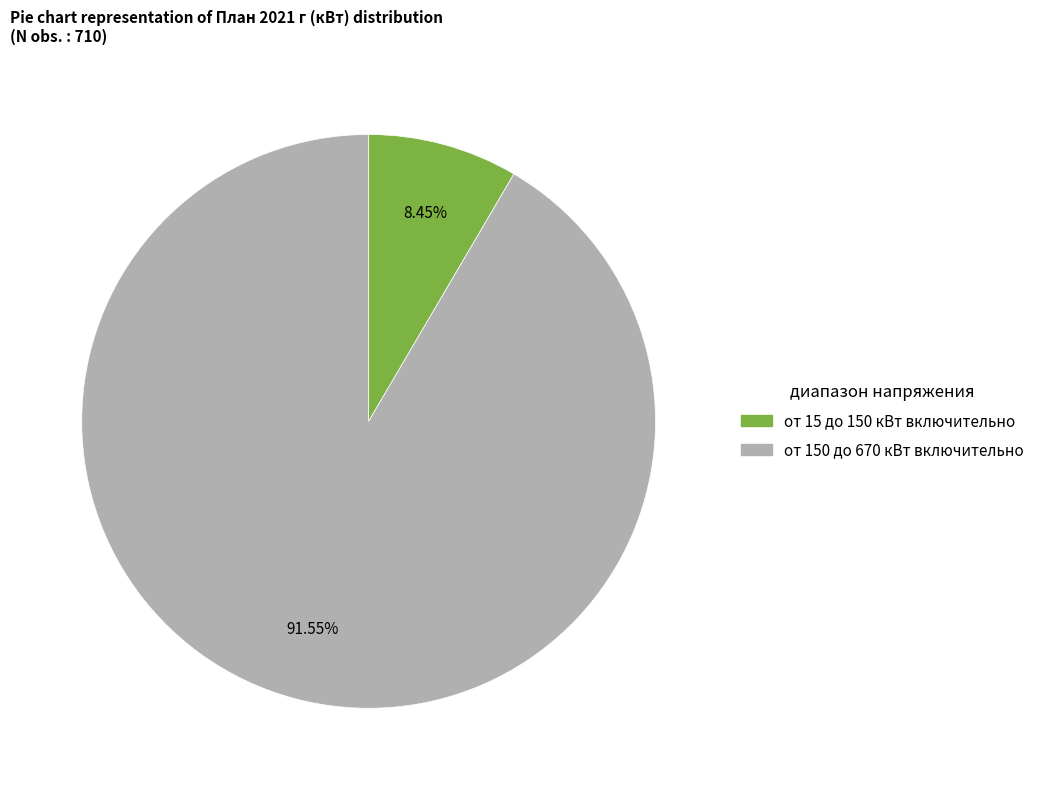

How many segments does this pie chart have?

2